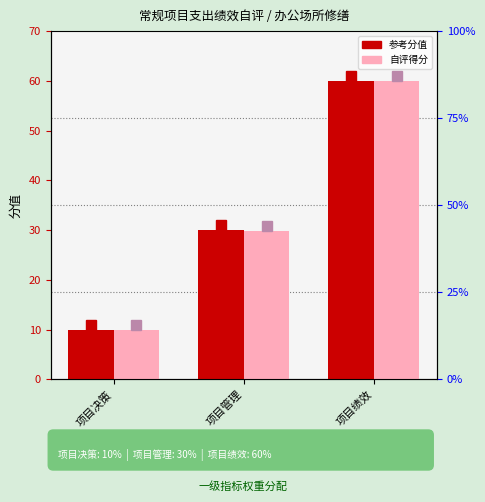

At which category is the sum across all series the highest?

项目绩效